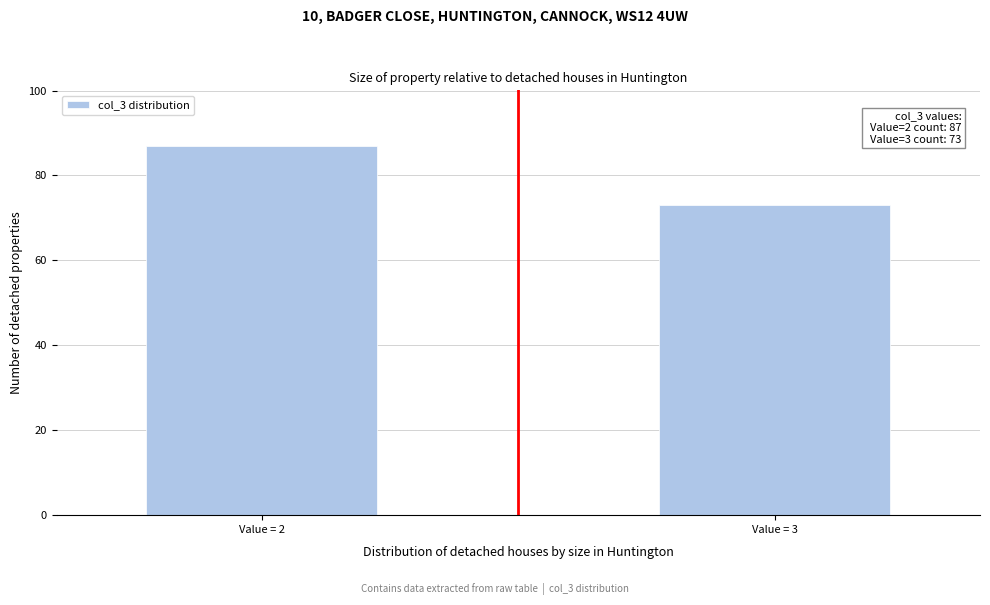

Reading left to right, transcribe all the data shown in this chart.

Value = 2=87	Value = 3=73